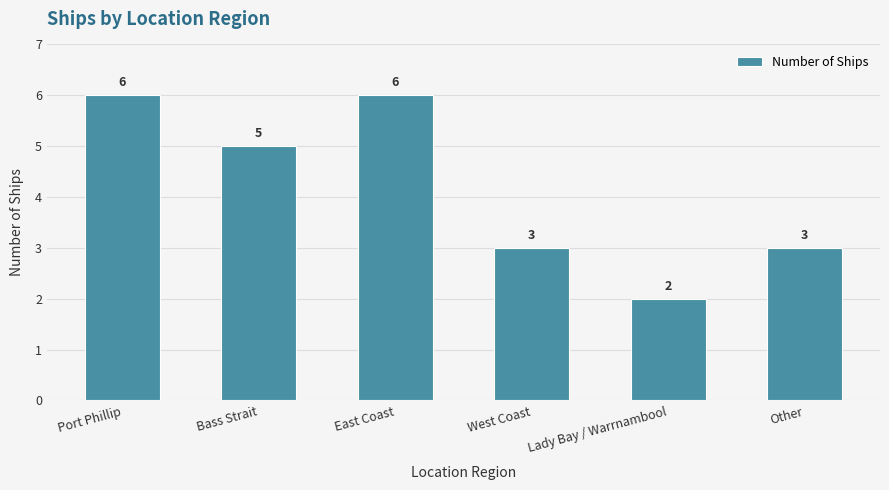

How many data points are less than 5?

3